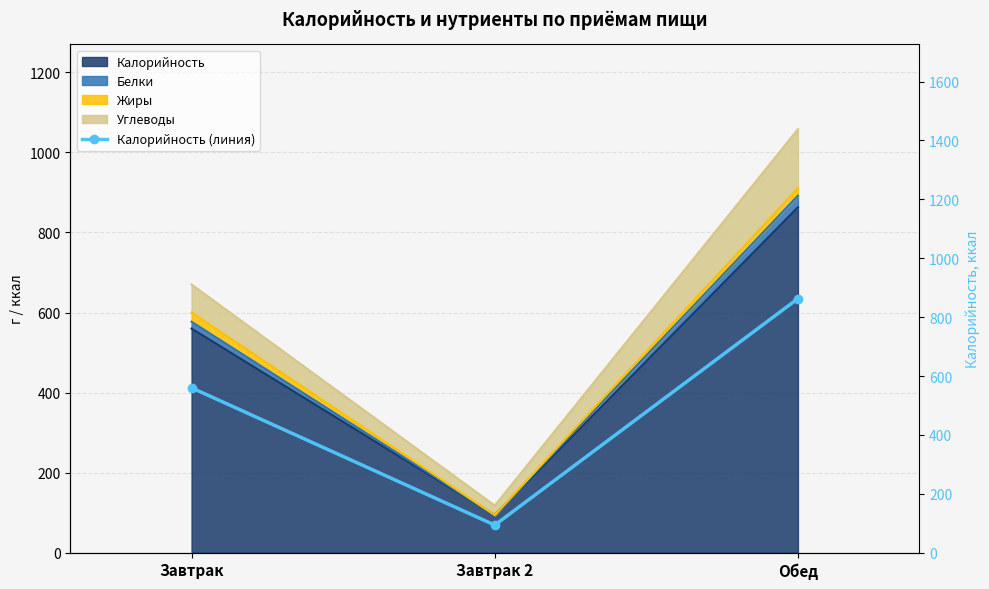

How many values are below 560?

1